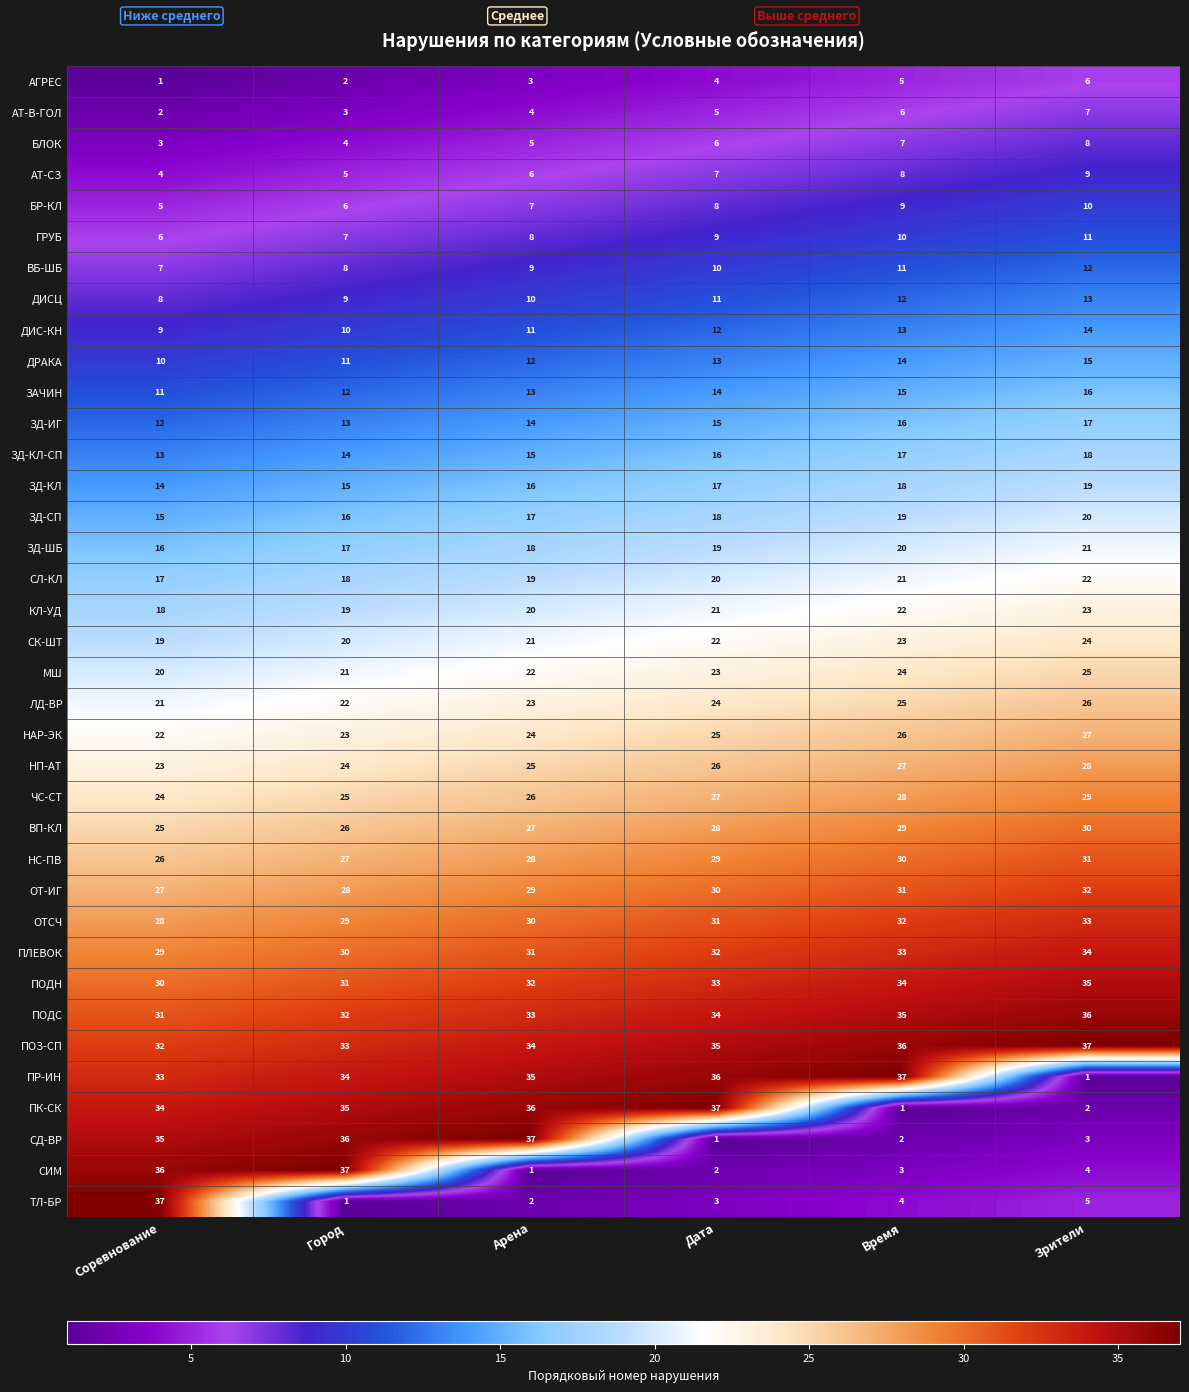

Which series has the largest total across all categories?

ПОЗ-СП